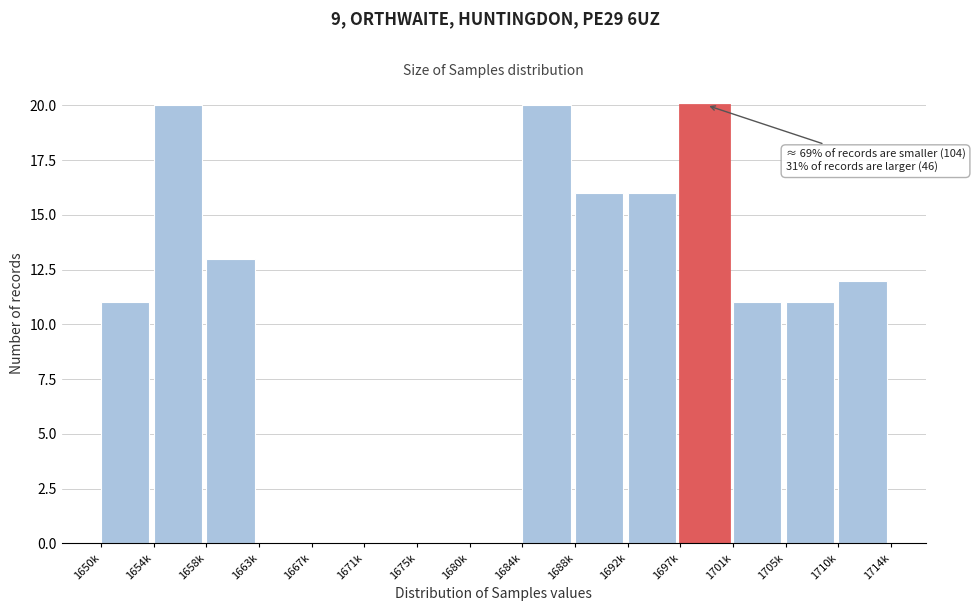

Reading left to right, what are all the values shown in this chart?

1650k=11	1654k=20	1658k=13	1663k=0	1667k=0	1671k=0	1675k=0	1680k=0	1684k=20	1688k=16	1692k=16	1697k=20	1701k=11	1705k=11	1710k=12